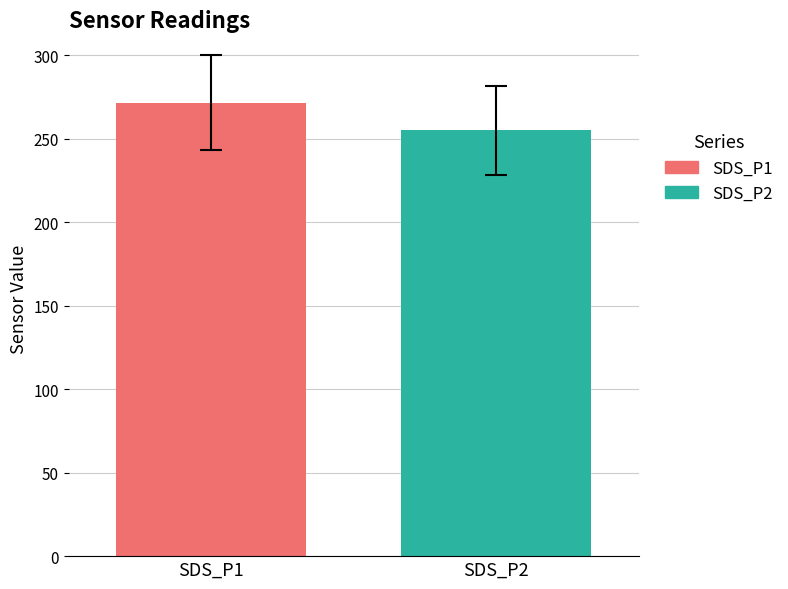

What is the minimum value for SDS_P2?

255.0